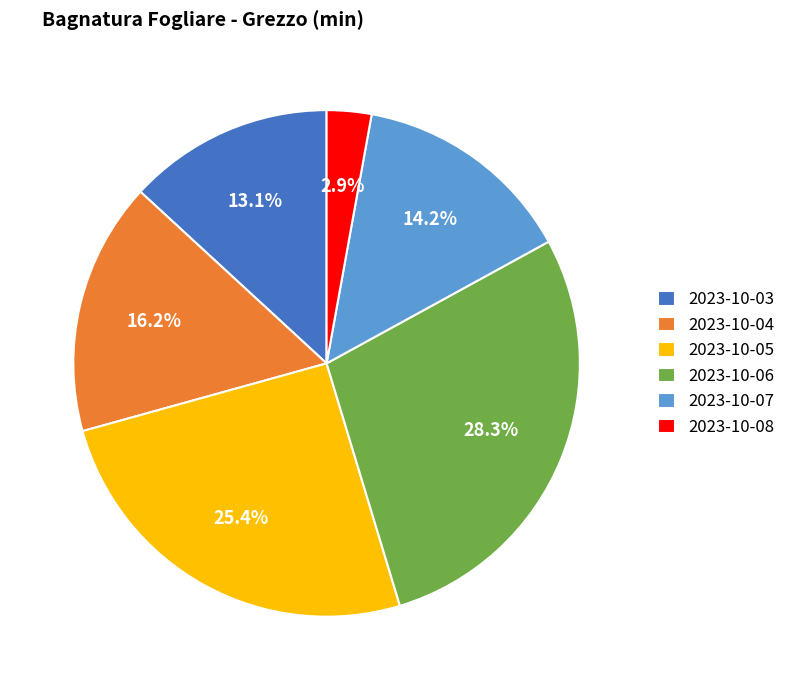

Rank the categories by value from highest to lowest.

2023-10-06, 2023-10-05, 2023-10-04, 2023-10-07, 2023-10-03, 2023-10-08